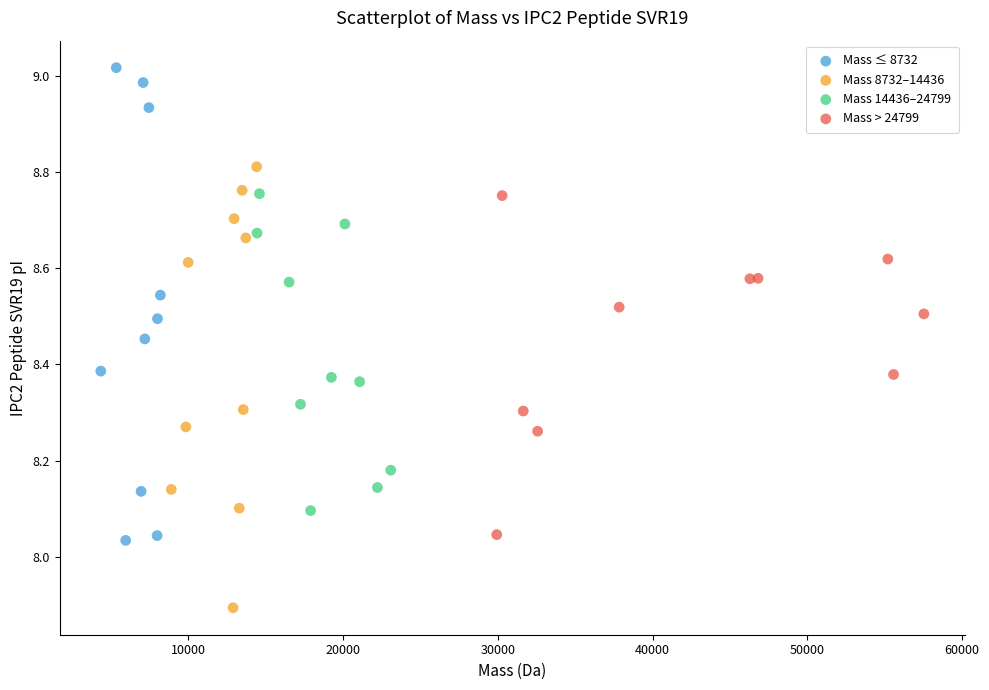

Which series reaches the minimum Y coordinate?

Mass 8732–14436